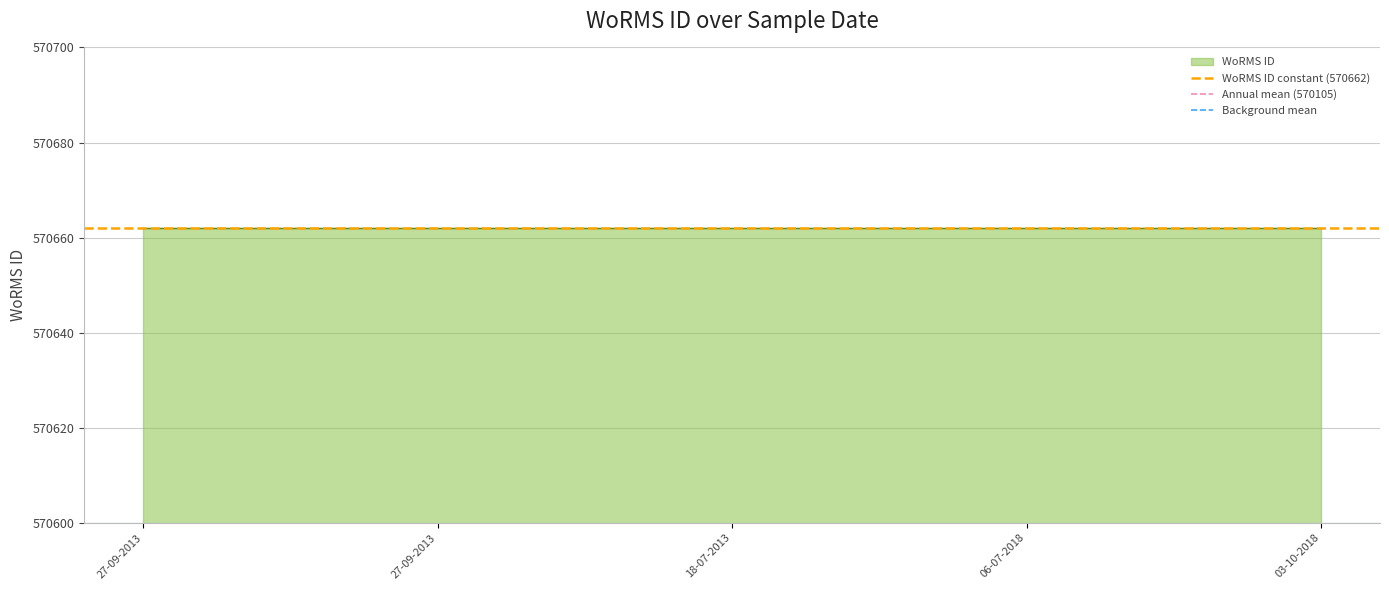

The Annual mean (570105) series shows 227274.8 at 27-09-2013. True or false?

False